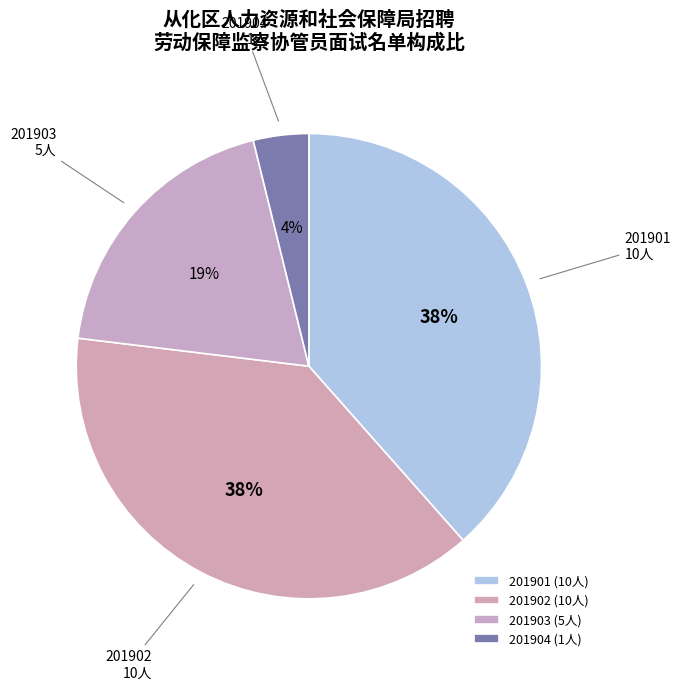

Do 201903 and 201901 together represent more than half of the pie?

Yes